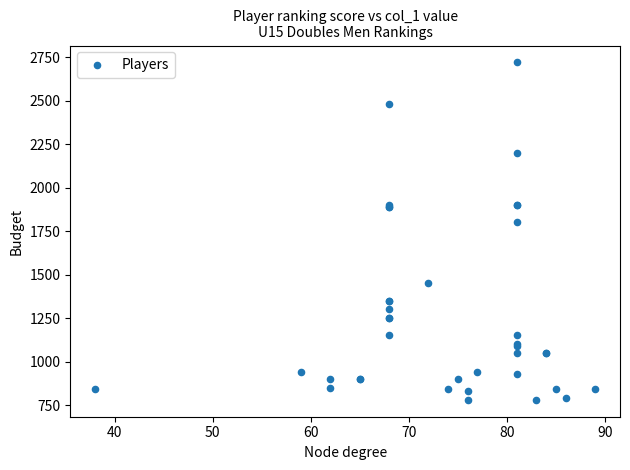

What Y value in the scatter plot is closest to 1750?

1800